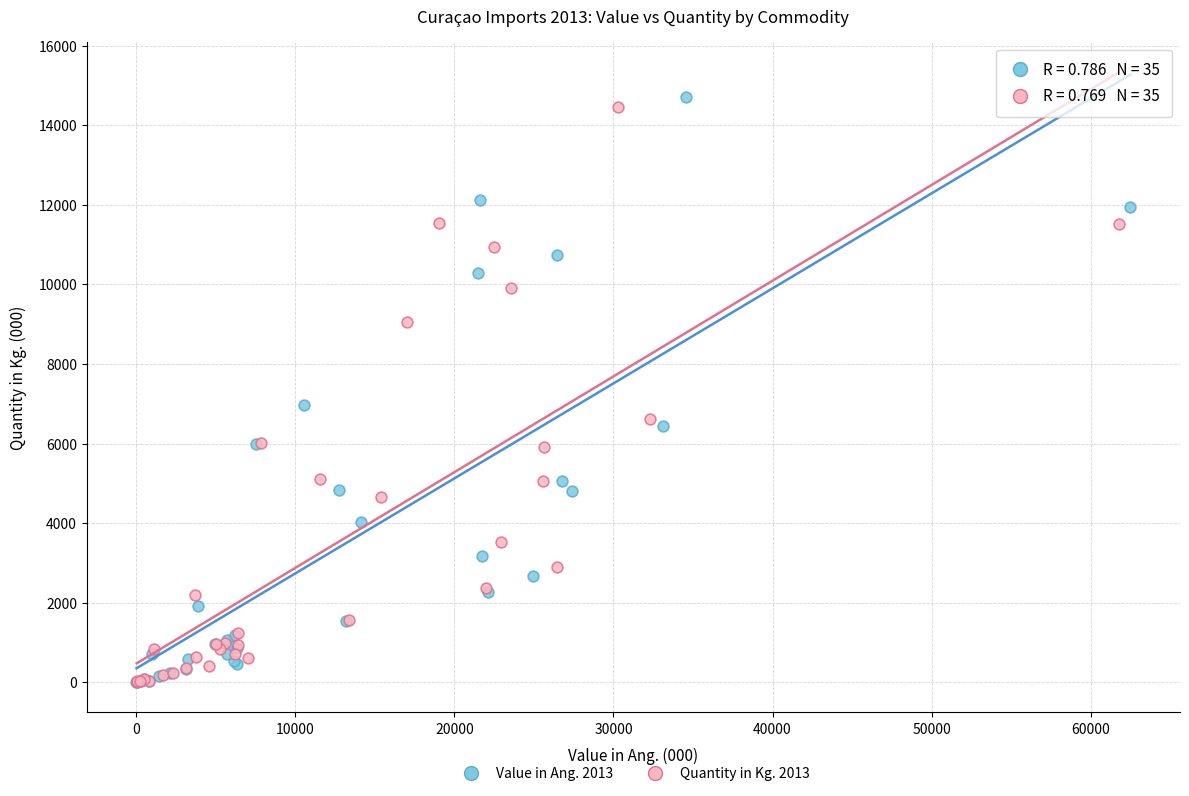

Which series has the widest spread of Y values?

Value in Ang. 2013